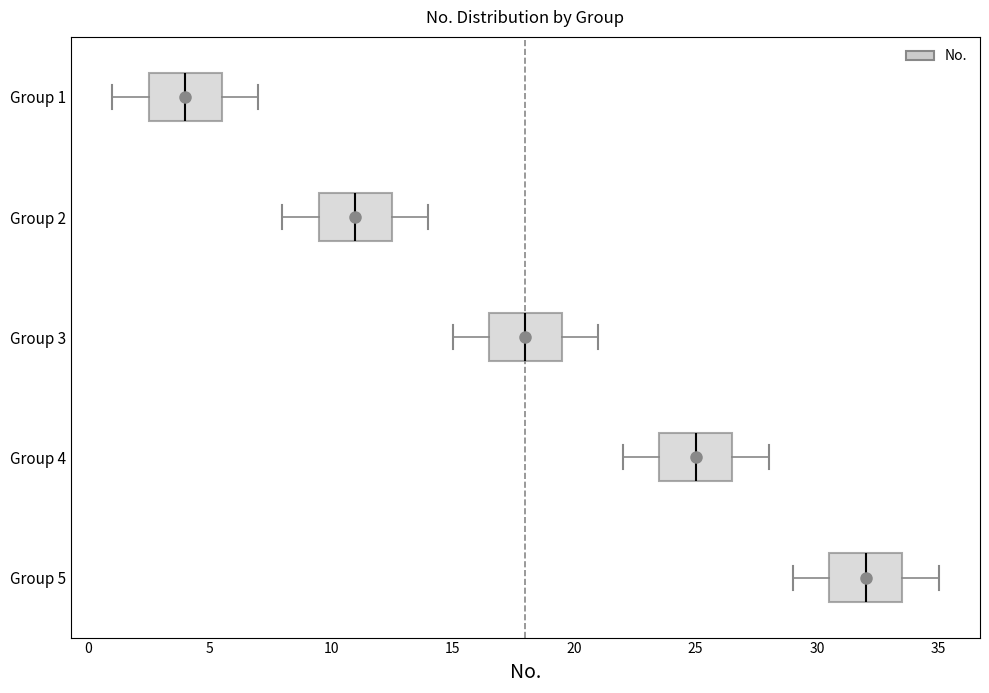

Reading bottom to top, read every box against the x-axis: the position of its median line, the range the box covers, and the ends of its whiskers. The values are not printed on the chart, so give them approximately, as read against the axis.

Group 5: median 32.0, box 30.5 to 33.5, whiskers 29.0 to 35.0
Group 4: median 25.0, box 23.5 to 26.5, whiskers 22.0 to 28.0
Group 3: median 18.0, box 16.5 to 19.5, whiskers 15.0 to 21.0
Group 2: median 11.0, box 9.5 to 12.5, whiskers 8.0 to 14.0
Group 1: median 4.0, box 2.5 to 5.5, whiskers 1.0 to 7.0